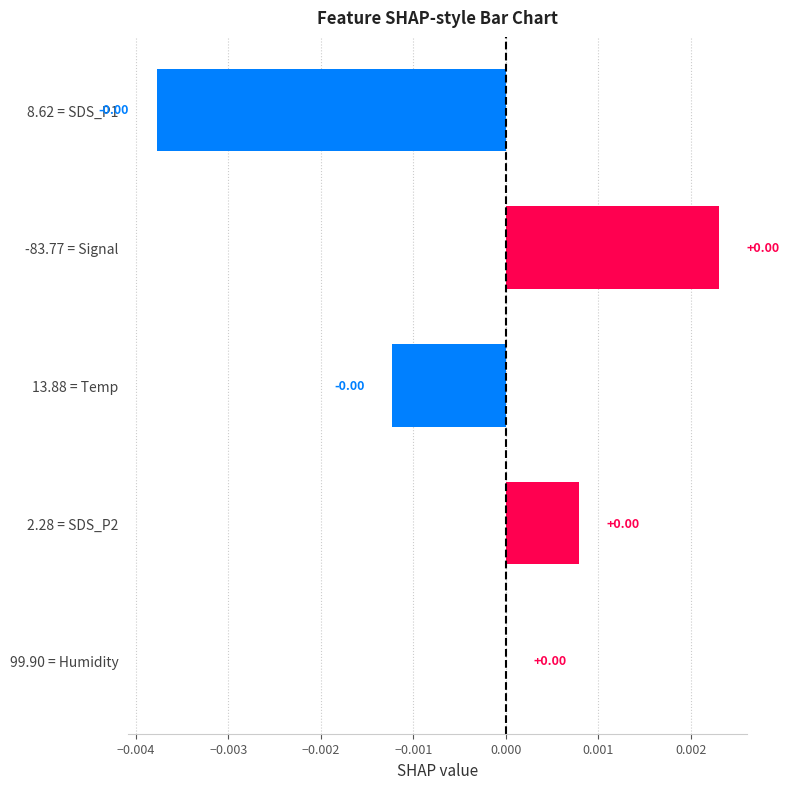

Count the number of data series in this chart.

1